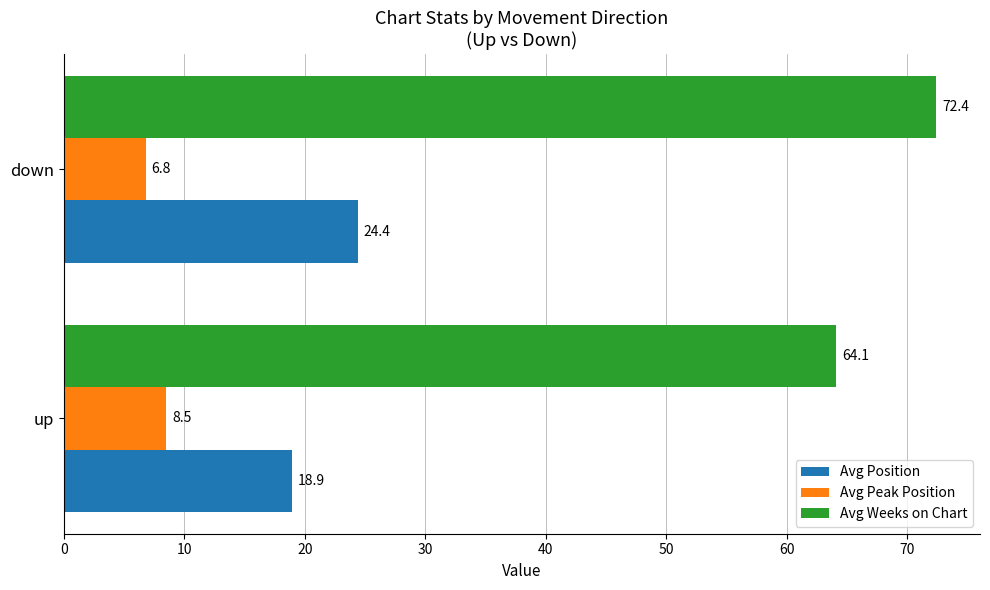

What value does the Avg Peak Position series have at down?

6.8